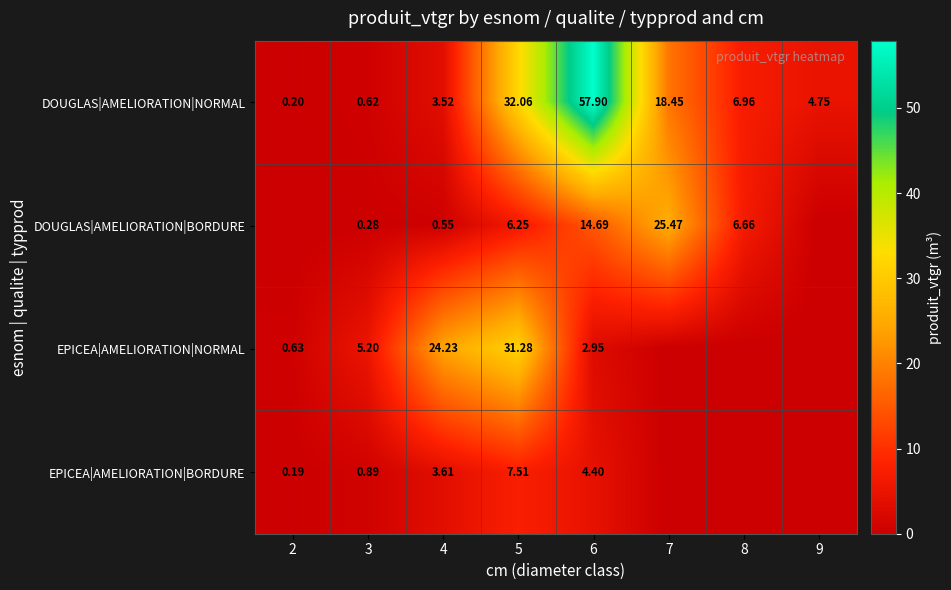

Which category has the highest value across all series?

6